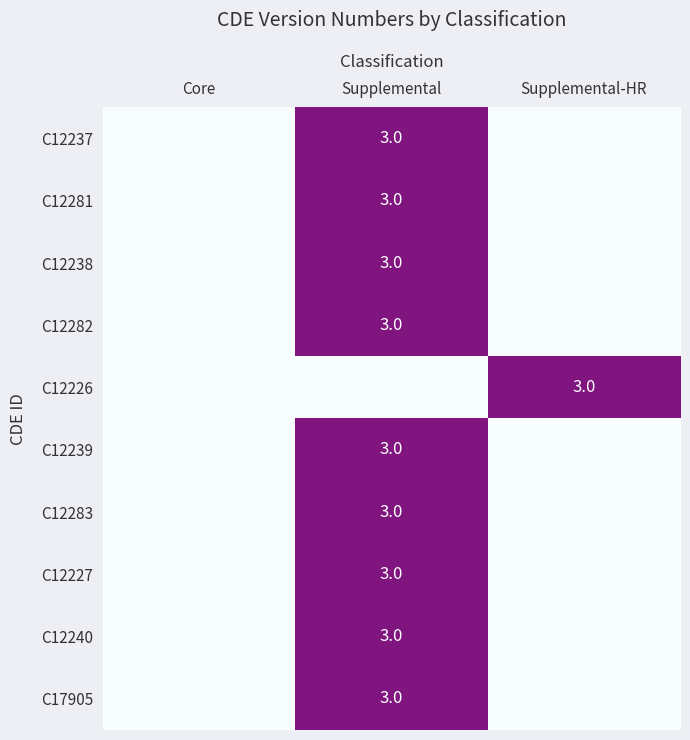

Is it true that C12281 equals 1 at Supplemental?

False